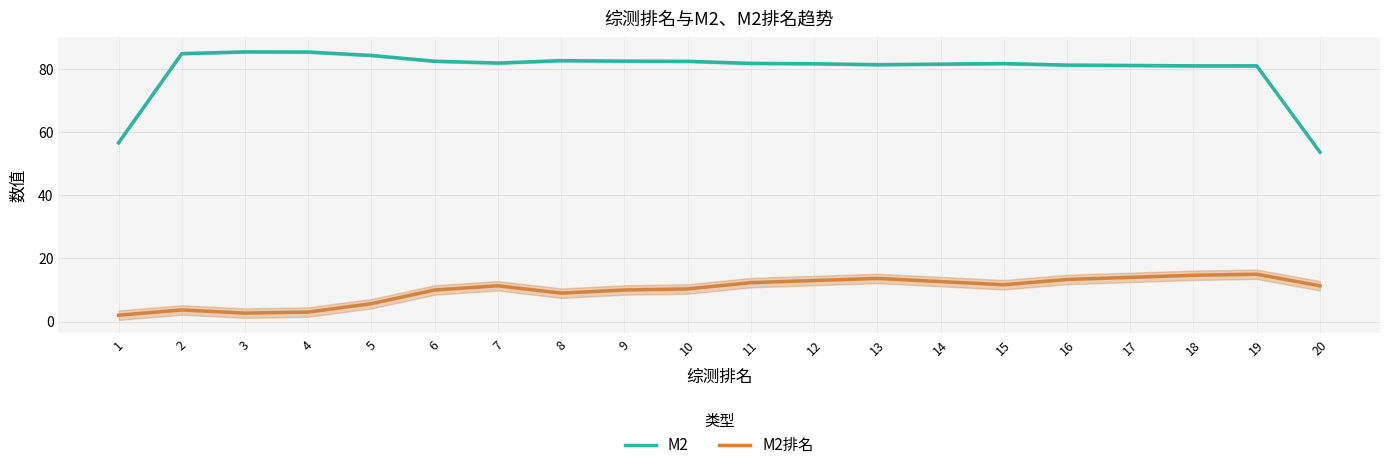

How many lines are shown in the chart?

2